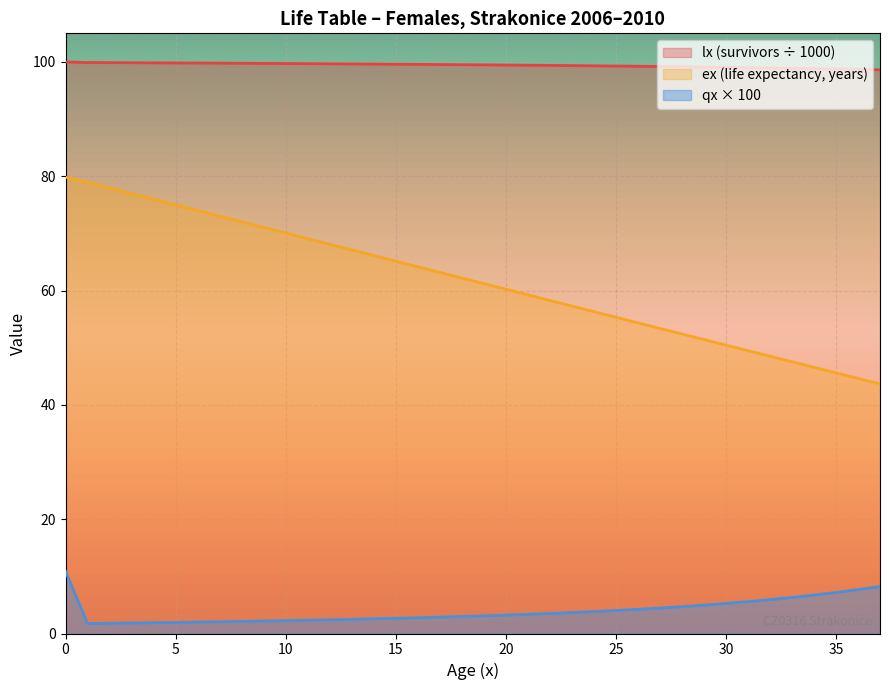

True or false: ex and qx_scaled cross at least once.

False